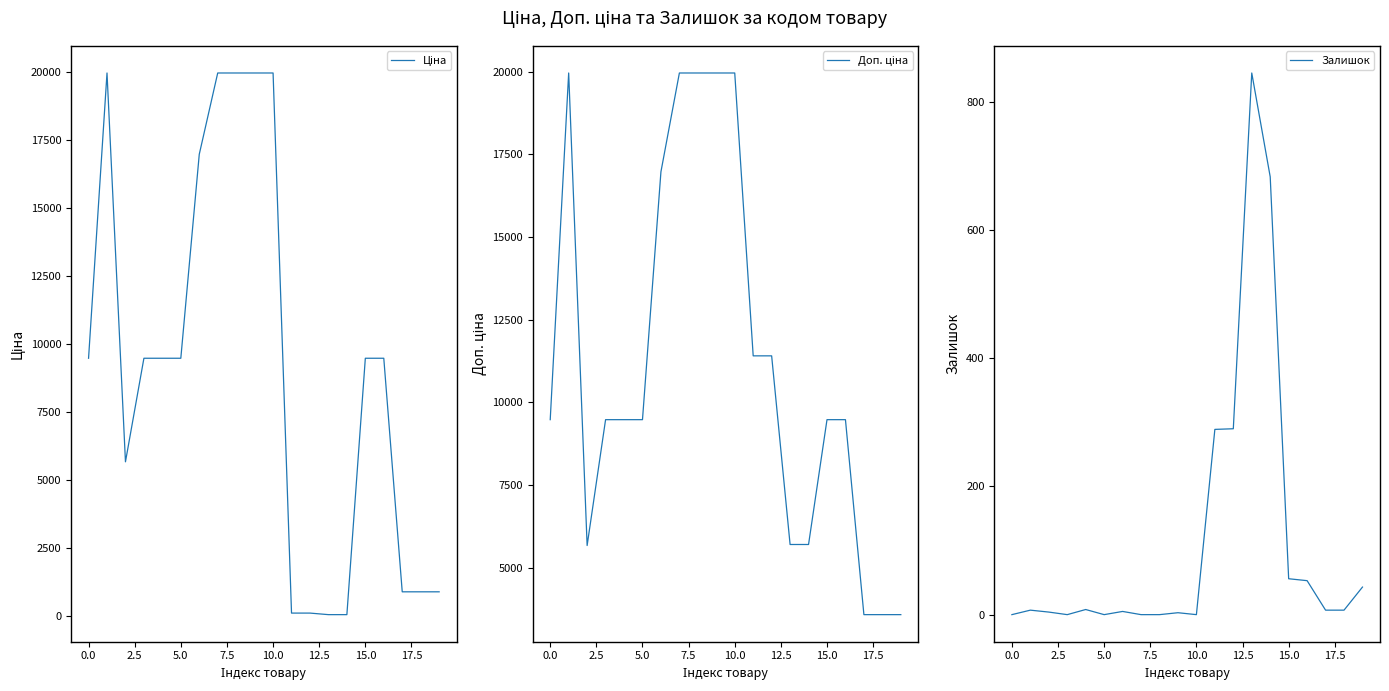

How many values in the Доп. ціна series exceed 9480?

14